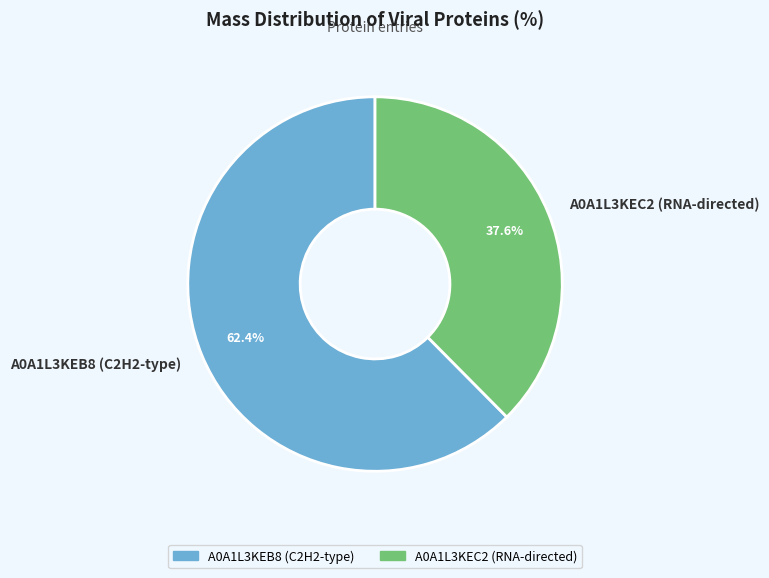

To the nearest percent, what is the average slice percentage?

50%